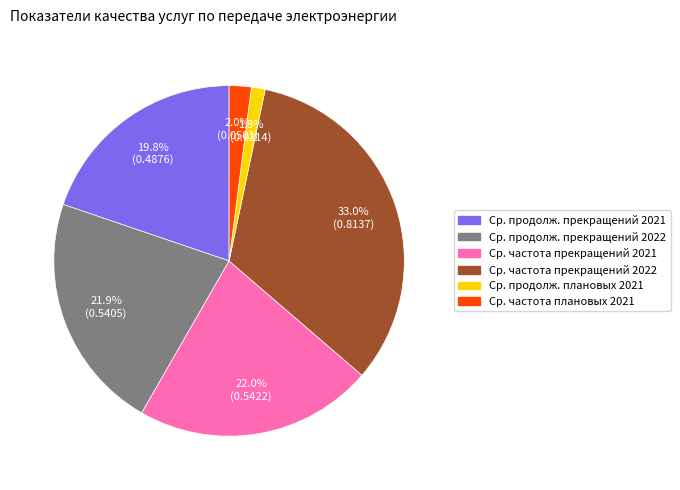

Is there a majority slice in this chart?

No